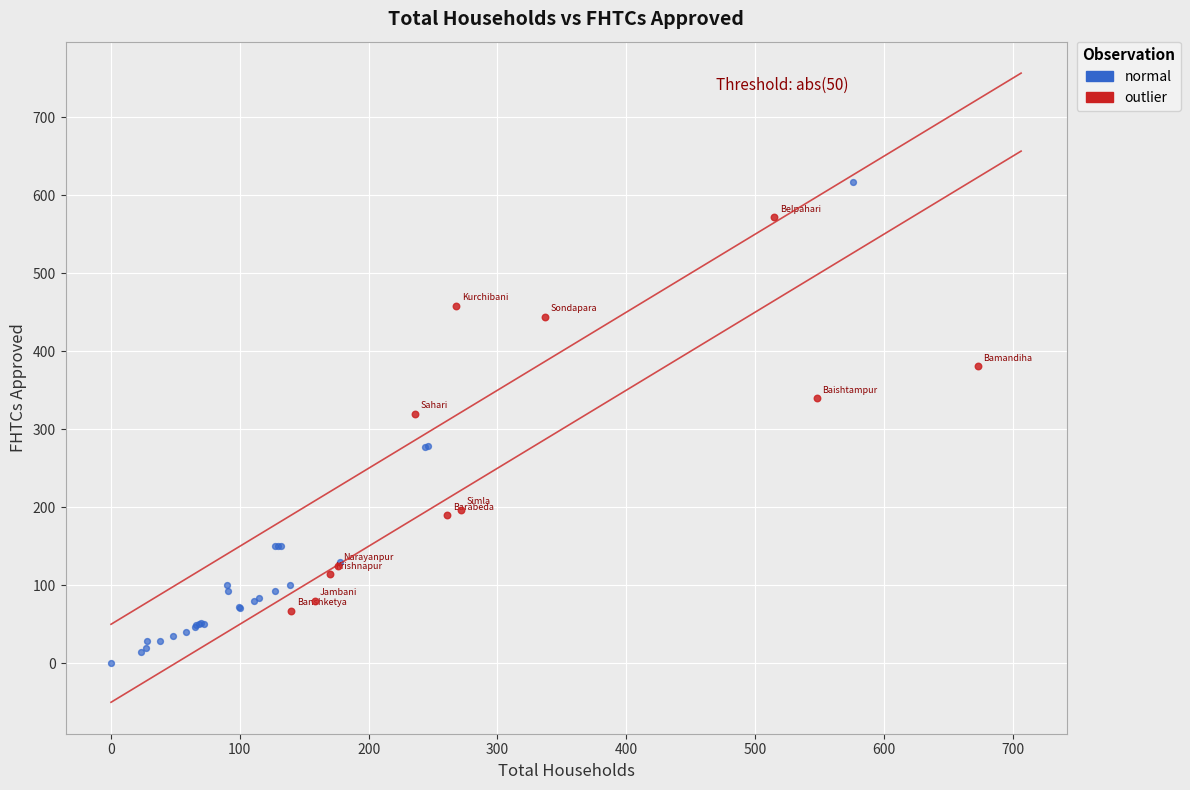

Which series has the widest spread of Y values?

normal